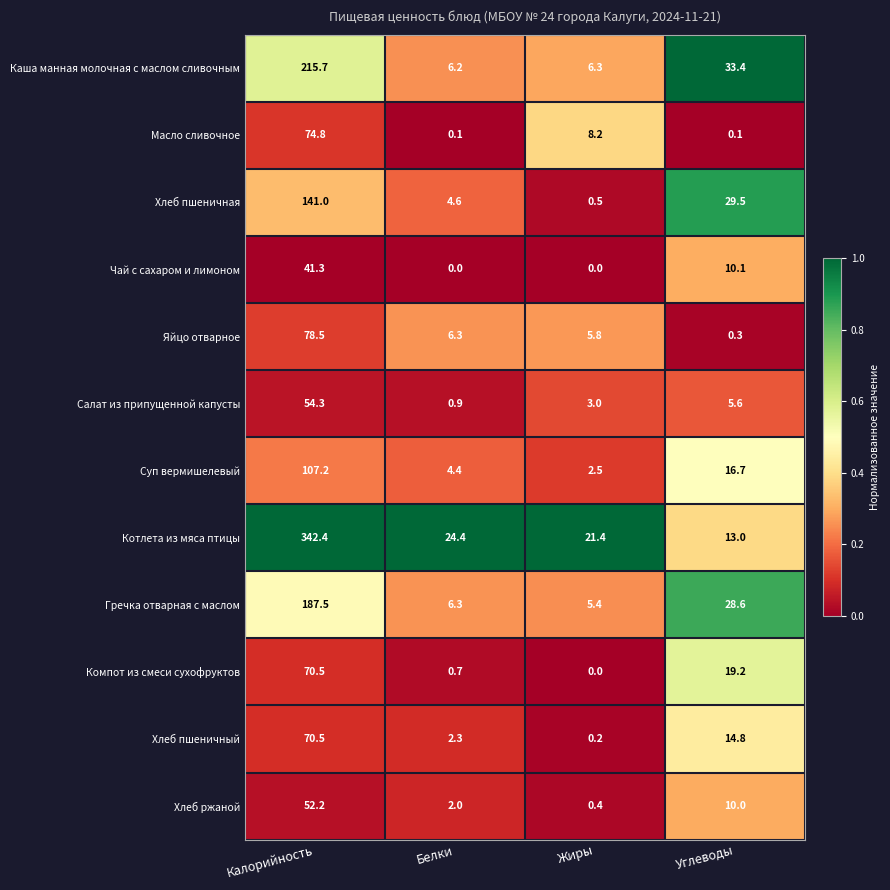

Rank the categories by Каша манная молочная с маслом сливочным value from highest to lowest.

Калорийность, Углеводы, Жиры, Белки